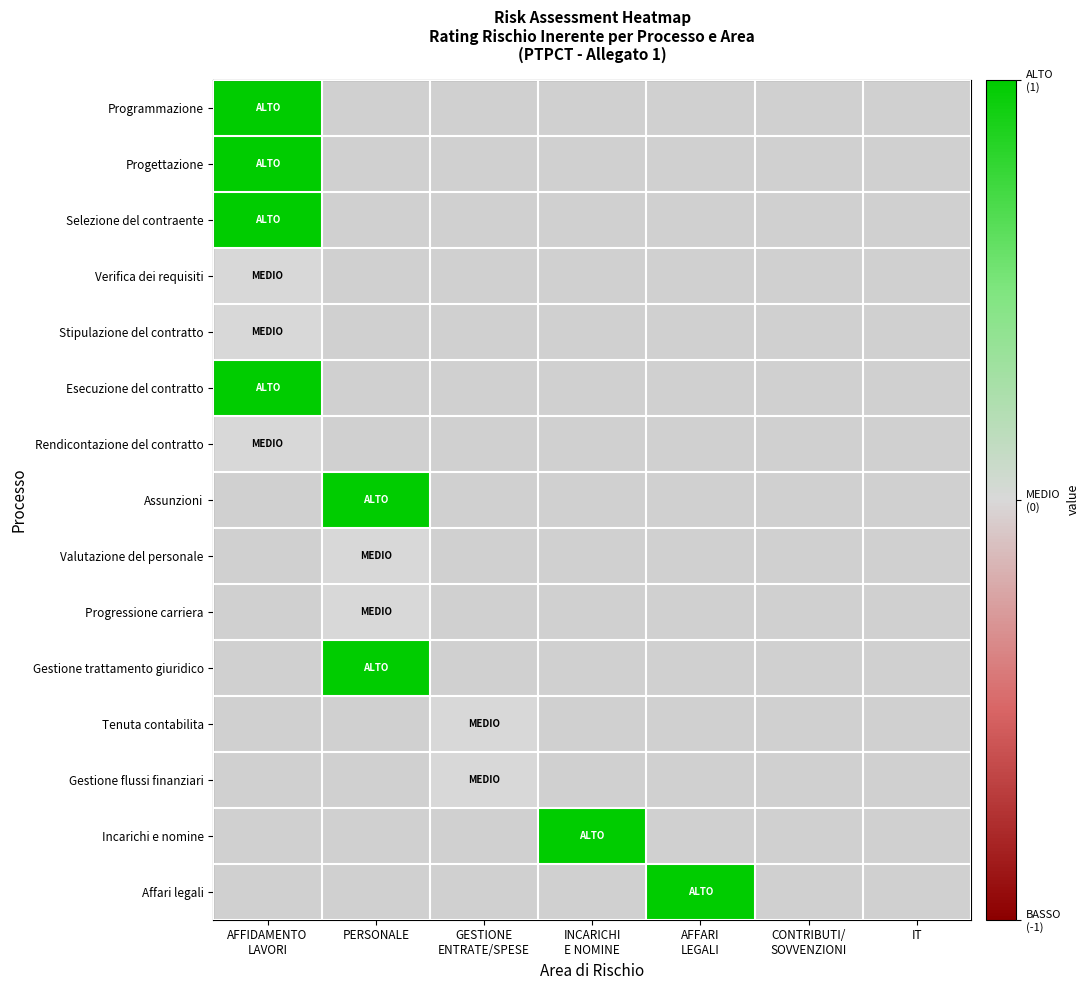

What is the lowest value of the Programmazione series?

1.0